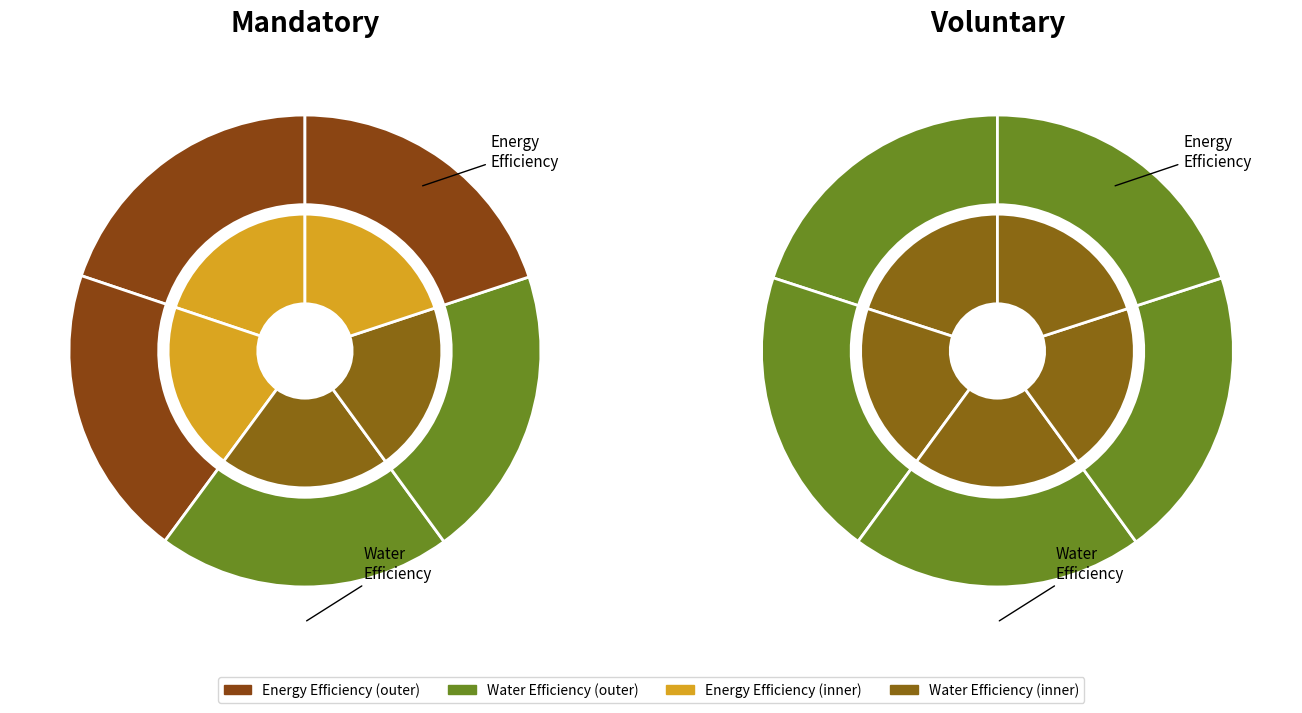

Count the number of slices in the pie.

10